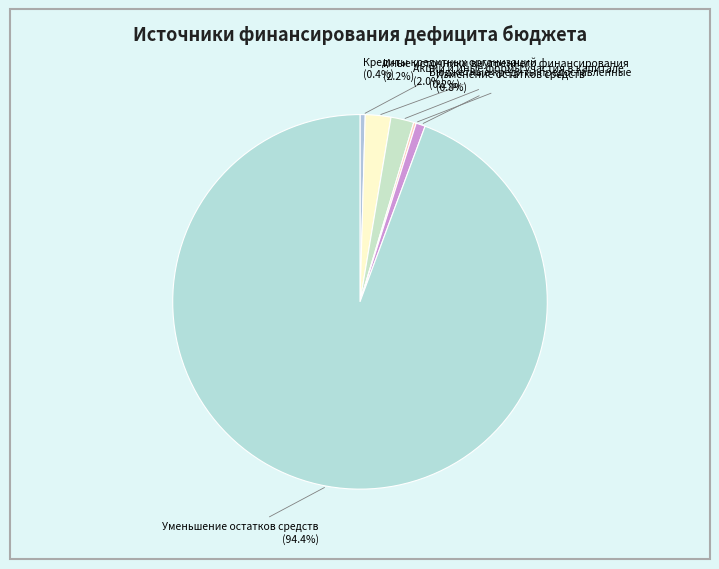

To the nearest percent, what is the average slice percentage?

17%